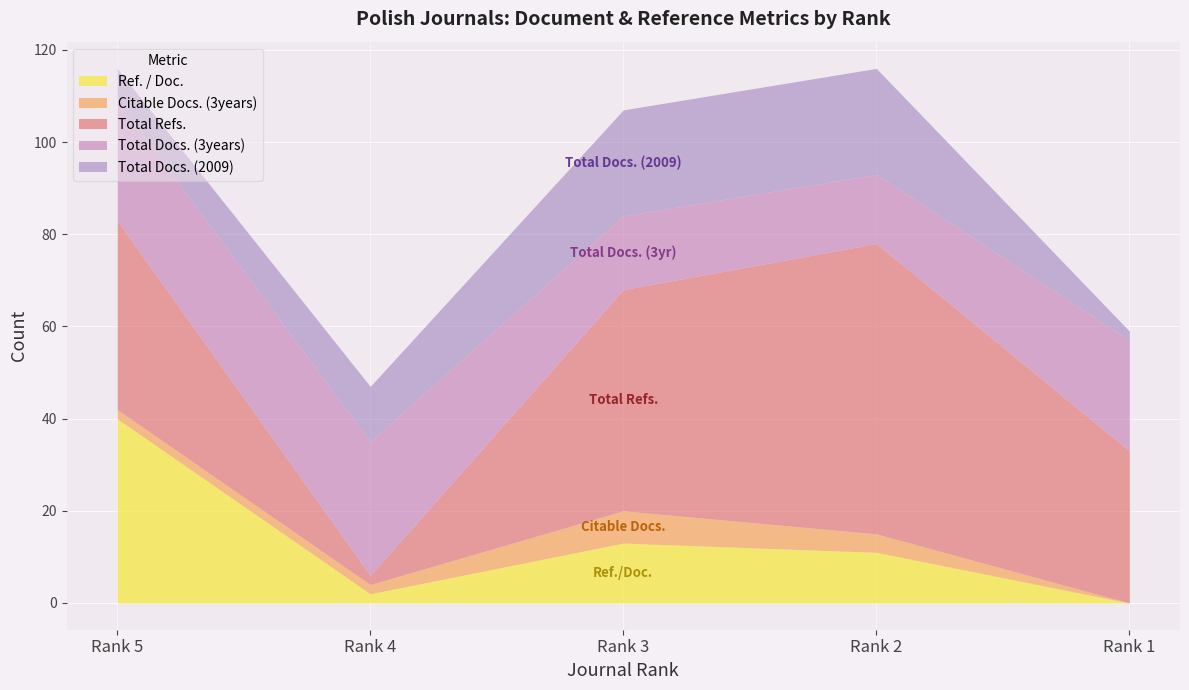

At which category does Citable Docs. (3years) reach its first local peak?

Rank 3